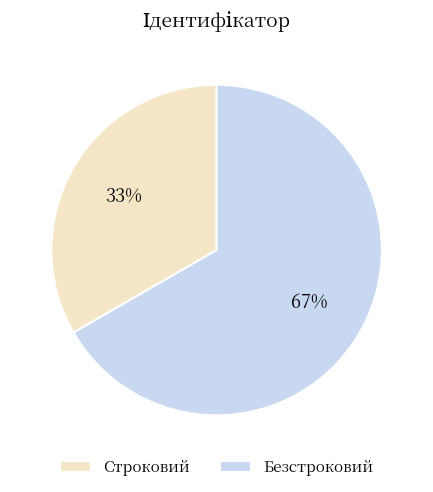

Is there a majority slice in this chart?

Yes